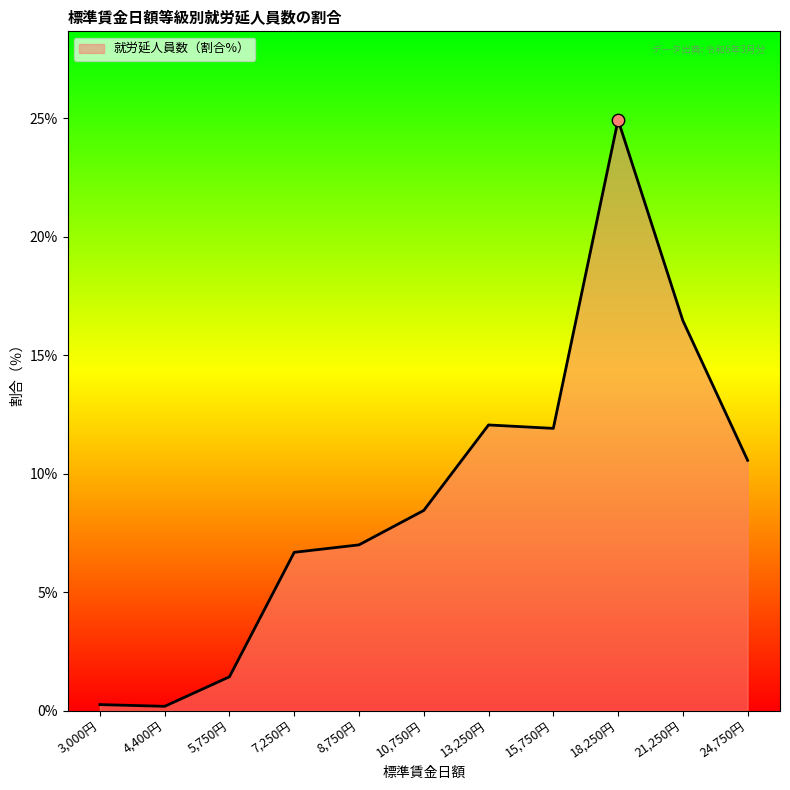

What is the change in value from 5,750円 to 18,250円?

+23.5